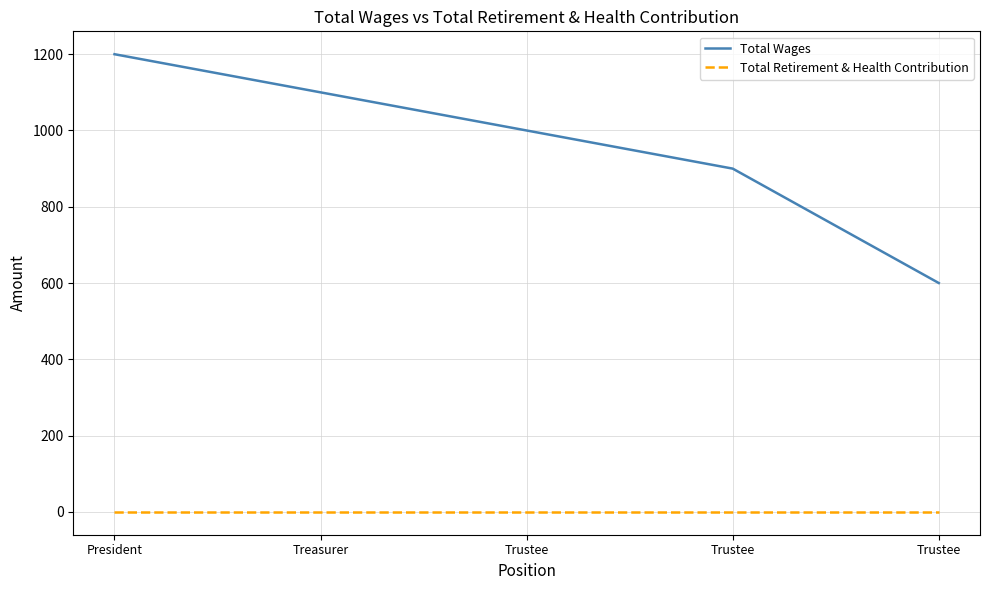

How many lines are shown in the chart?

2